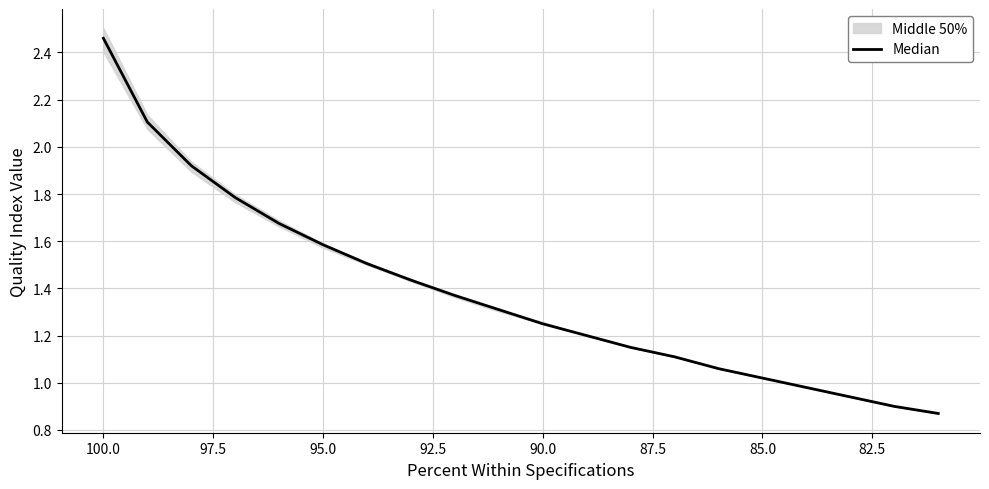

Count the number of categories in the chart.

20